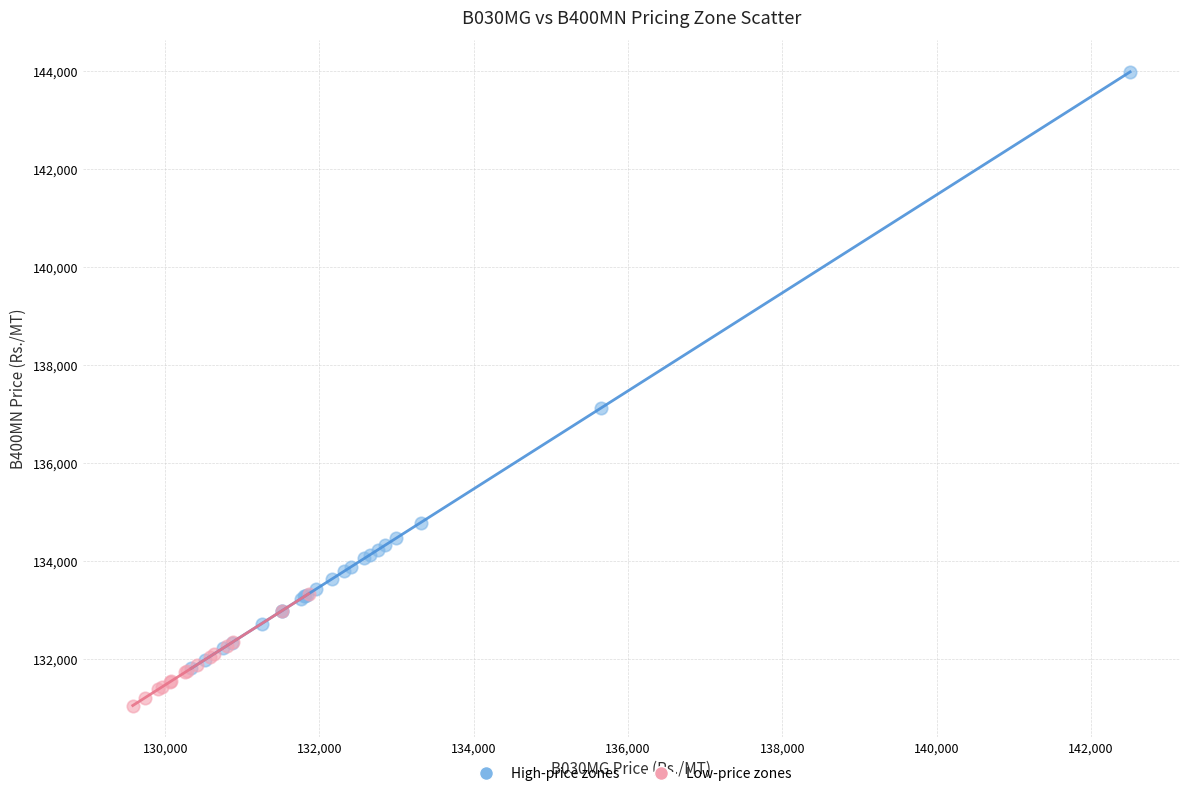

Which series has the largest Y range (max minus min)?

High-price zones